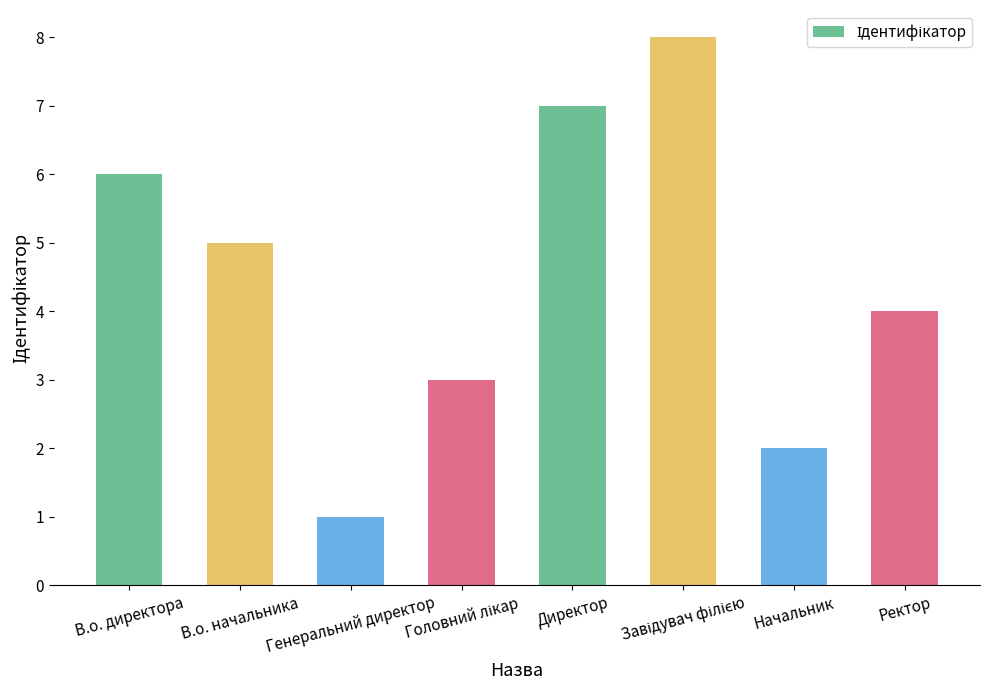

How many values are between 3 and 7?

5